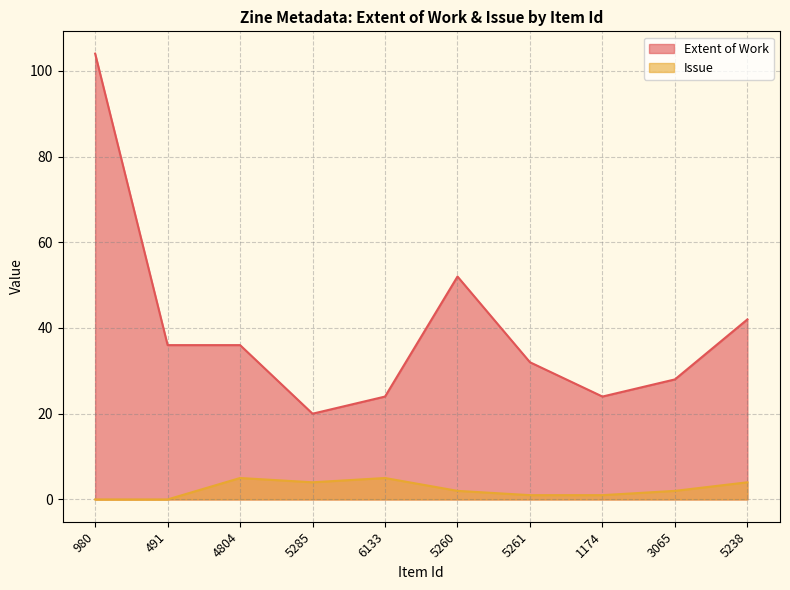

How many values in the Extent of Work series exceed 36?

3